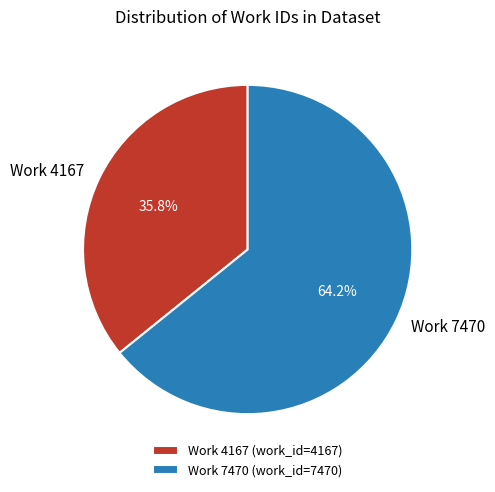

The Work 4167 slice represents 36% of the pie. True or false?

True